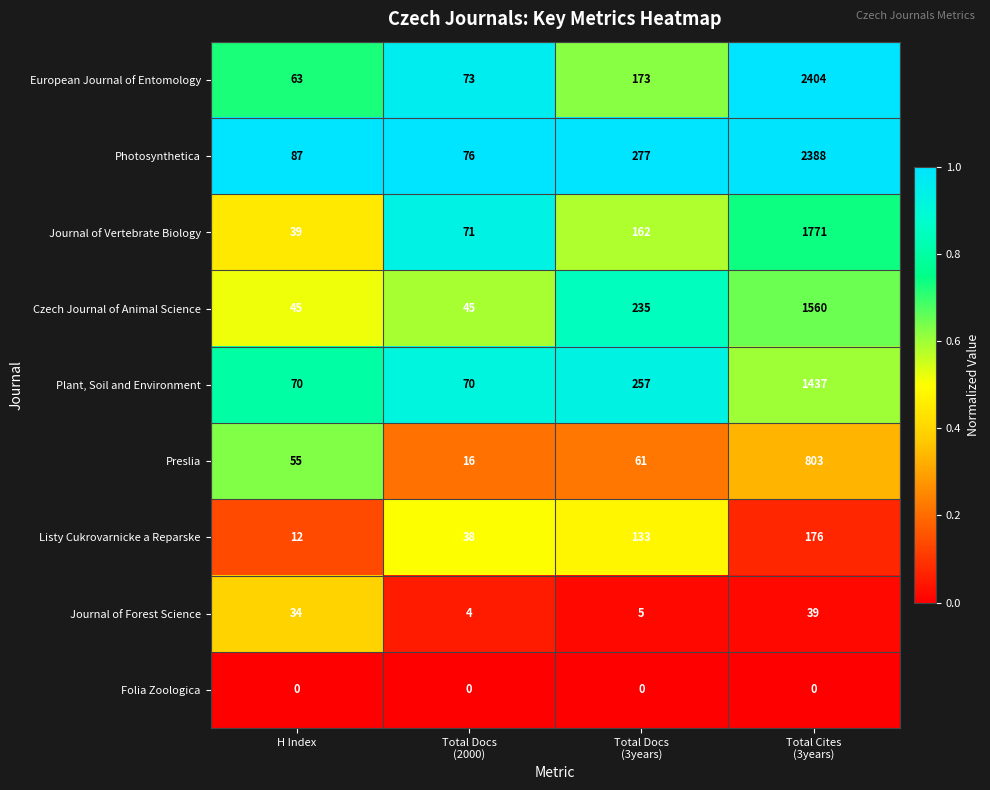

Which series has the largest total across all categories?

Photosynthetica